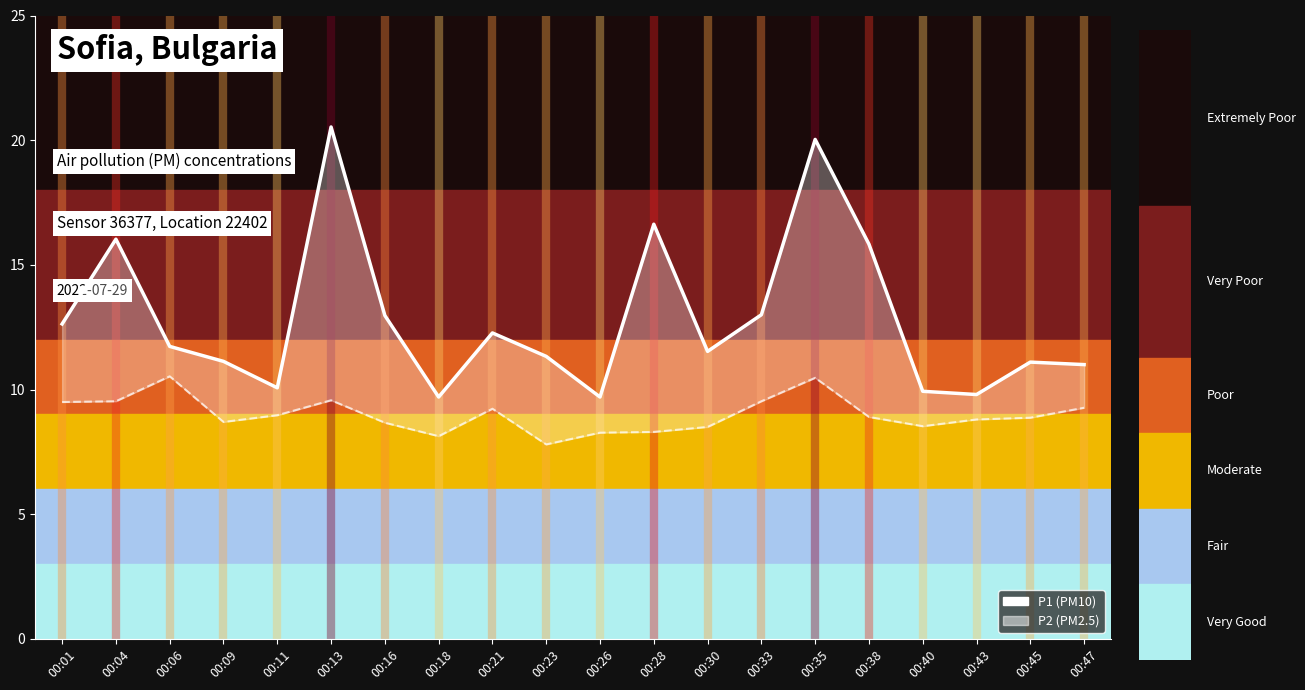

What is the difference between the P2 (PM2.5) values at 00:43 and 00:47?

0.5